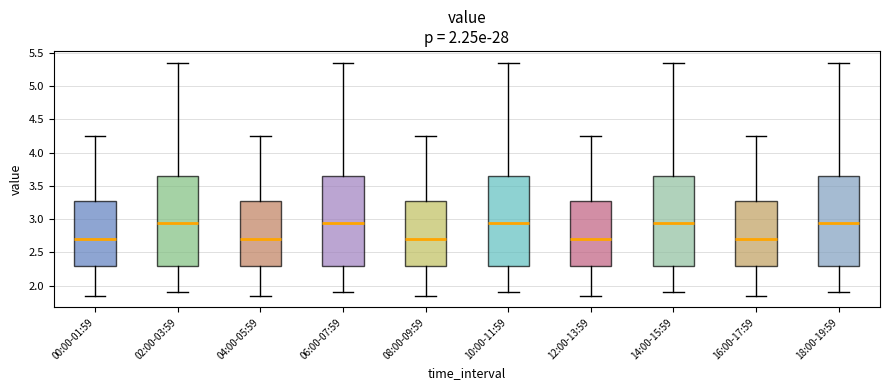

Reading left to right, transcribe this box plot: for each box, give where its median line is, the range the box spans, and where its two whiskers end, as read against the y-axis. The values are not printed on the chart, so give them approximately, as read against the axis.

00:00-01:59: median 2.70, box 2.30 to 3.25, whiskers 1.85 to 4.25
02:00-03:59: median 2.95, box 2.30 to 3.65, whiskers 1.90 to 5.35
04:00-05:59: median 2.70, box 2.30 to 3.25, whiskers 1.85 to 4.25
06:00-07:59: median 2.95, box 2.30 to 3.65, whiskers 1.90 to 5.35
08:00-09:59: median 2.70, box 2.30 to 3.25, whiskers 1.85 to 4.25
10:00-11:59: median 2.95, box 2.30 to 3.65, whiskers 1.90 to 5.35
12:00-13:59: median 2.70, box 2.30 to 3.25, whiskers 1.85 to 4.25
14:00-15:59: median 2.95, box 2.30 to 3.65, whiskers 1.90 to 5.35
16:00-17:59: median 2.70, box 2.30 to 3.25, whiskers 1.85 to 4.25
18:00-19:59: median 2.95, box 2.30 to 3.65, whiskers 1.90 to 5.35